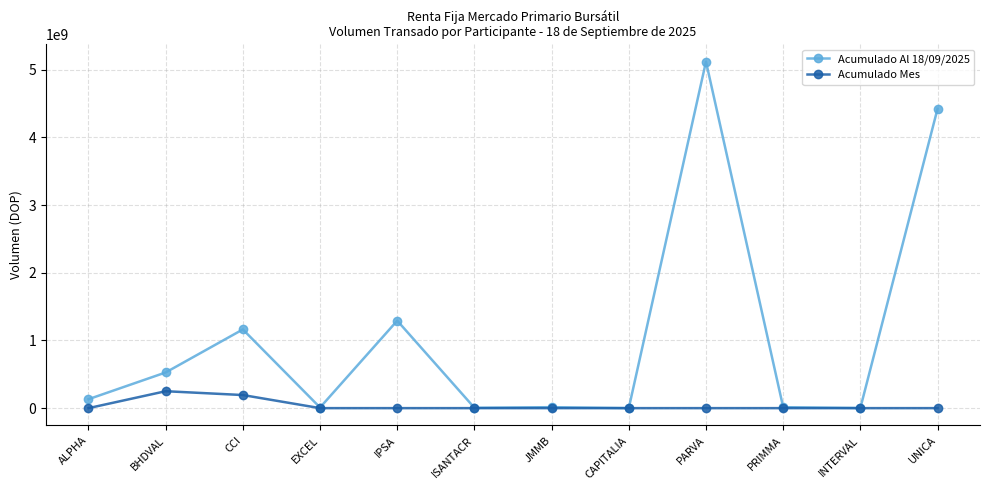

Rank the series by their maximum value, from highest to lowest.

Acumulado Al 18/09/2025, Acumulado Mes